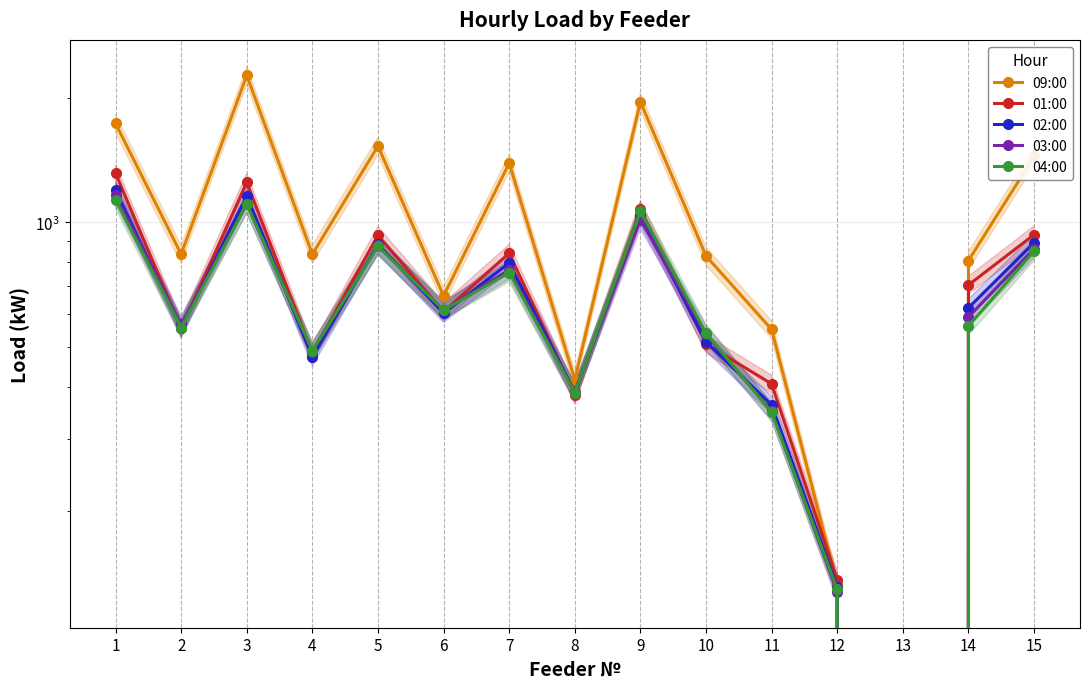

How many lines are shown in the chart?

5